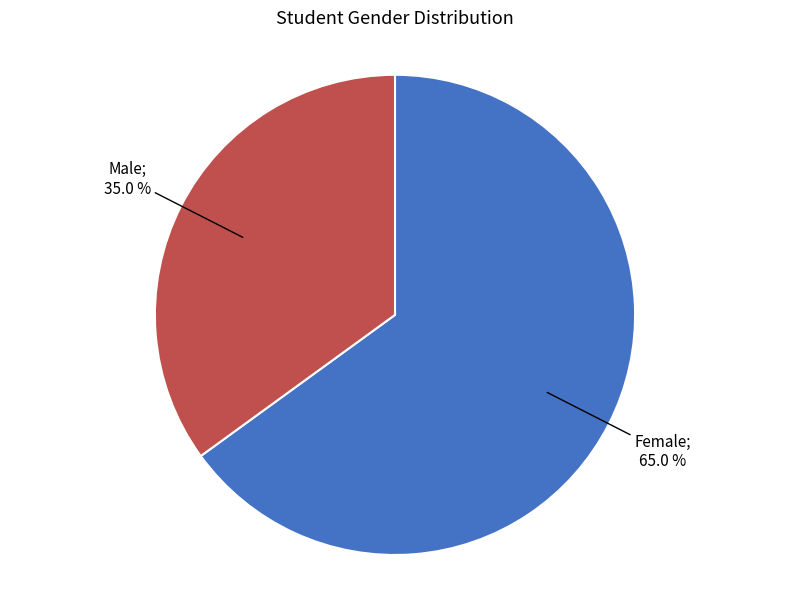

Count the number of slices in the pie.

2